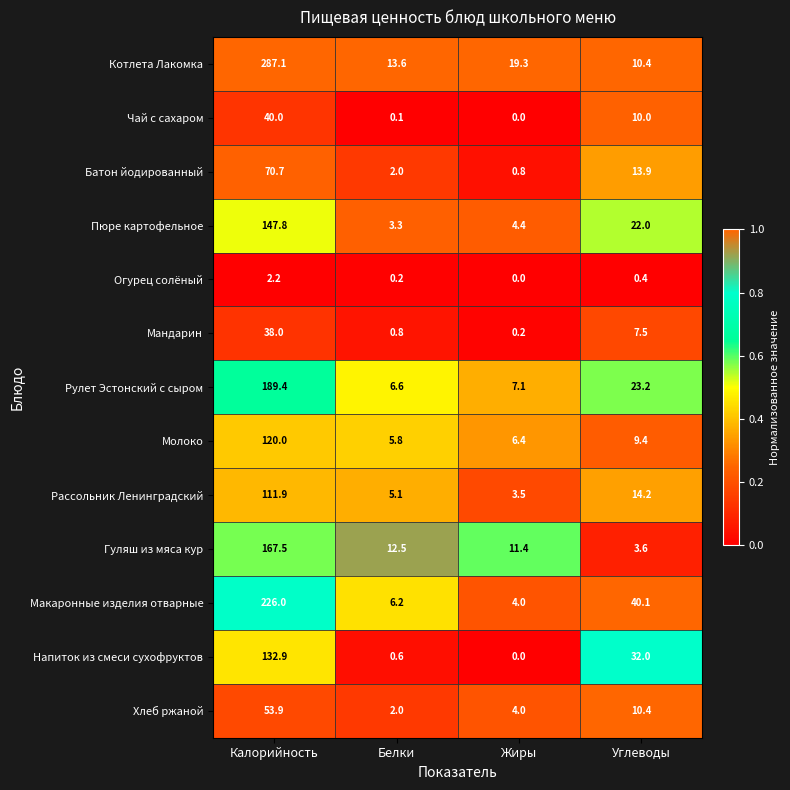

What is the difference between the maximum and minimum values in the Хлеб ржаной series?

51.9